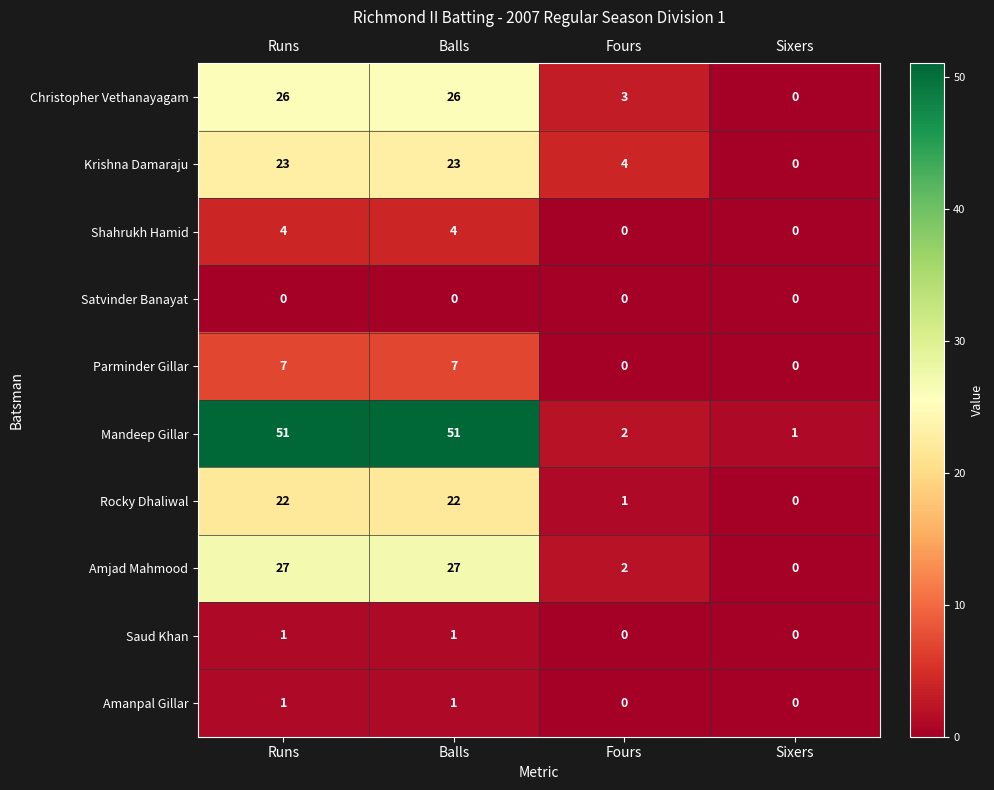

What is the maximum value for Parminder Gillar?

7